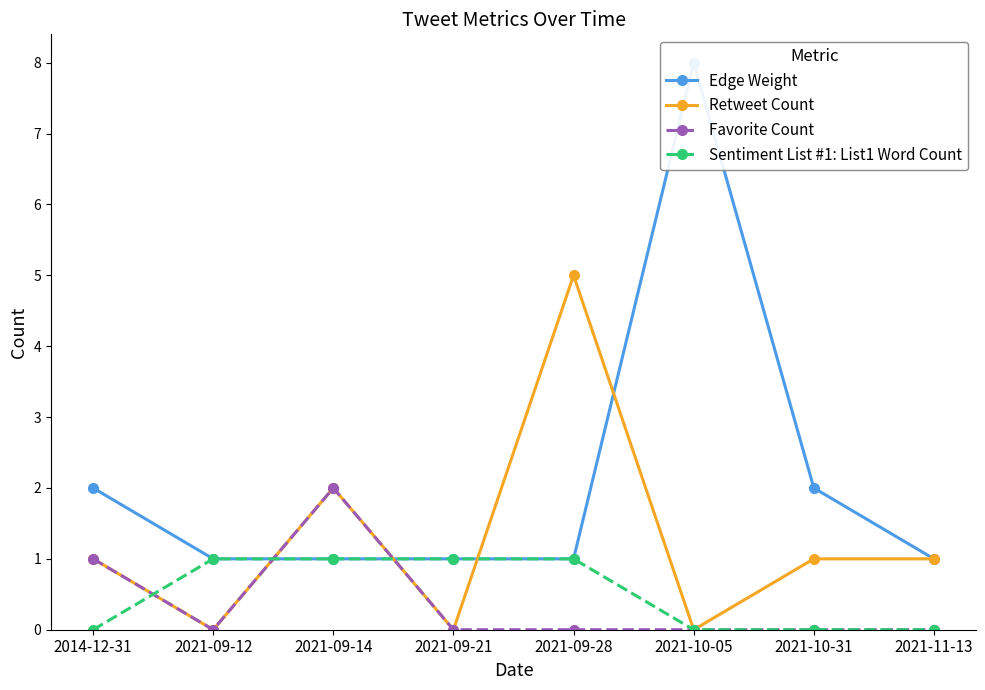

Is this an area chart (filled region under the line)?

No